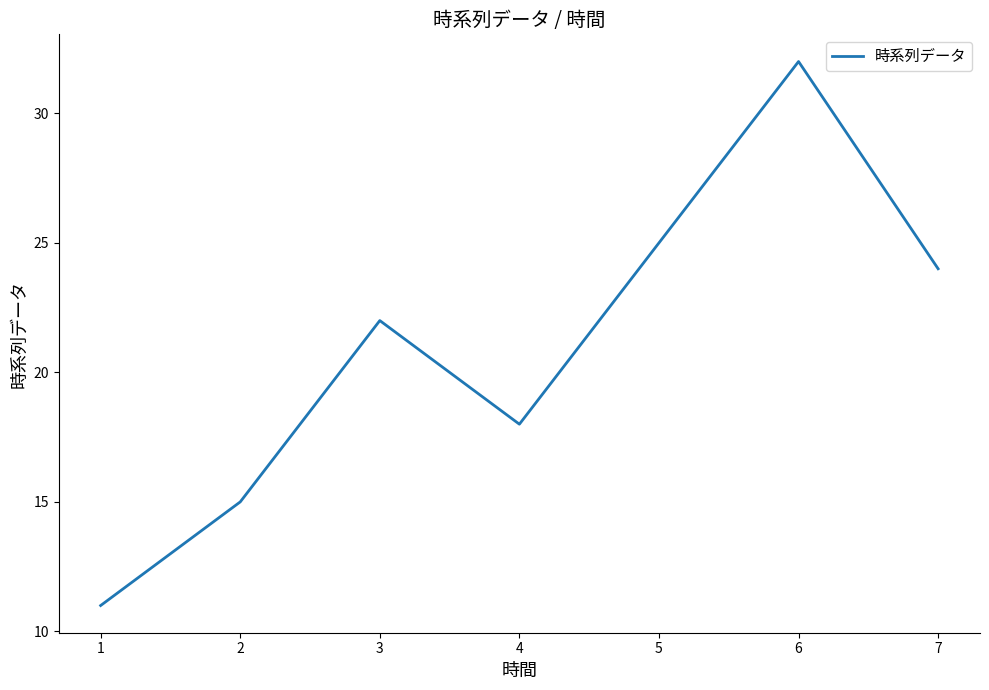

Approximately how many times larger is the value at 4 compared to 1?

1.6